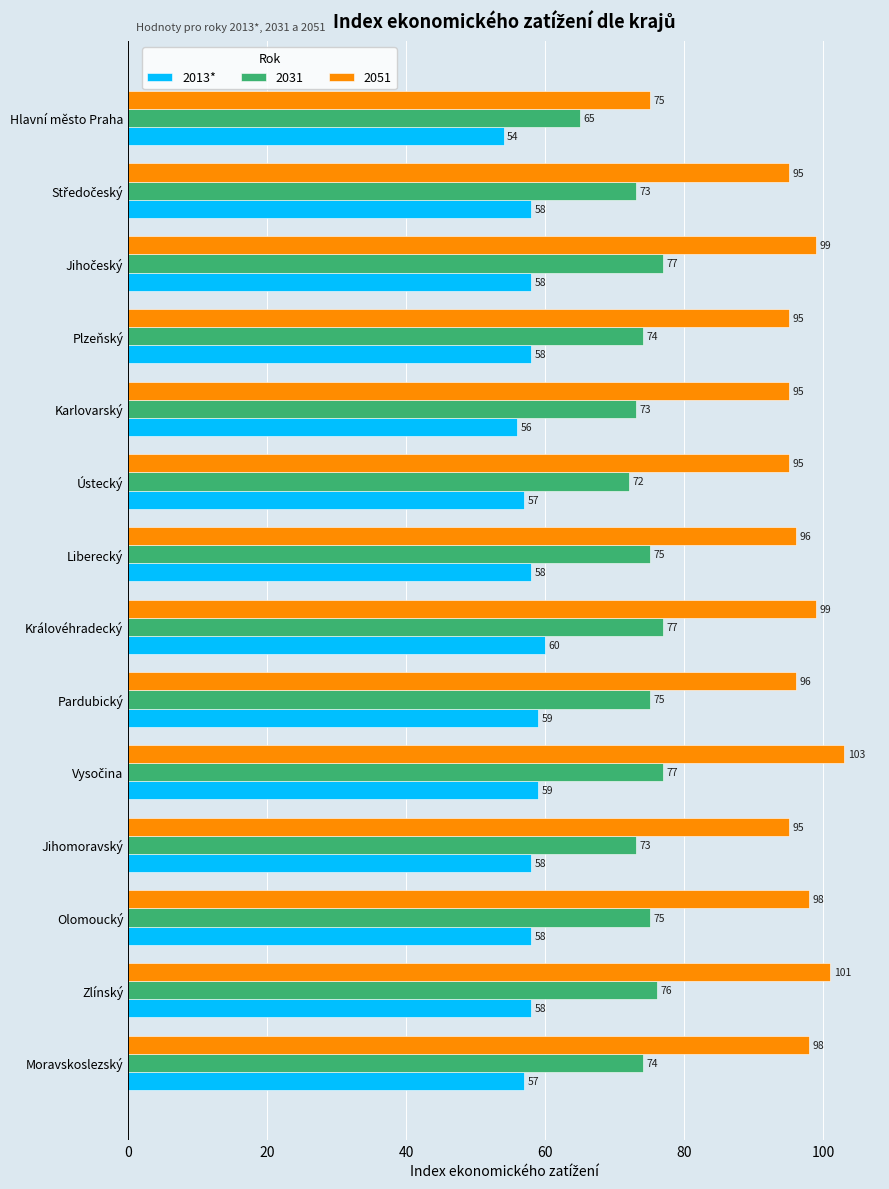

Which category has the lowest value across all series?

Hlavní město Praha